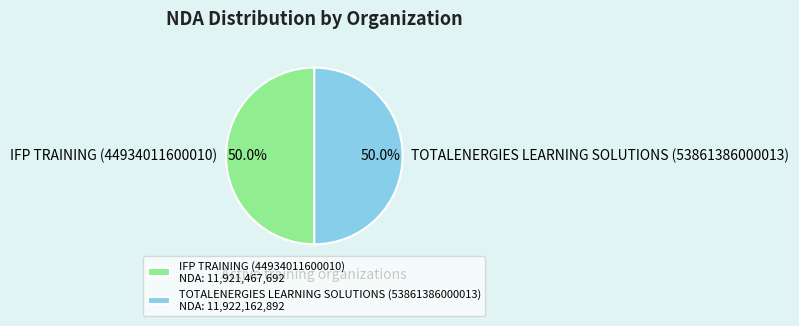

Approximately how many times larger is the value at IFP TRAINING (44934011600010) compared to TOTALENERGIES LEARNING SOLUTIONS (53861386000013)?

1.0